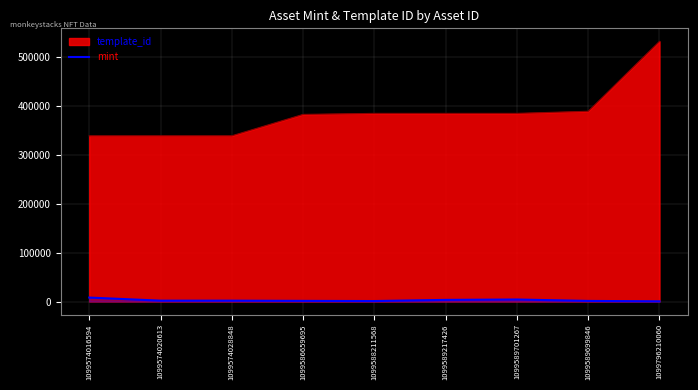

Reading left to right, extract all data points from this chart.

8098	1777	1765	1338	997	3335	4132	1232	422